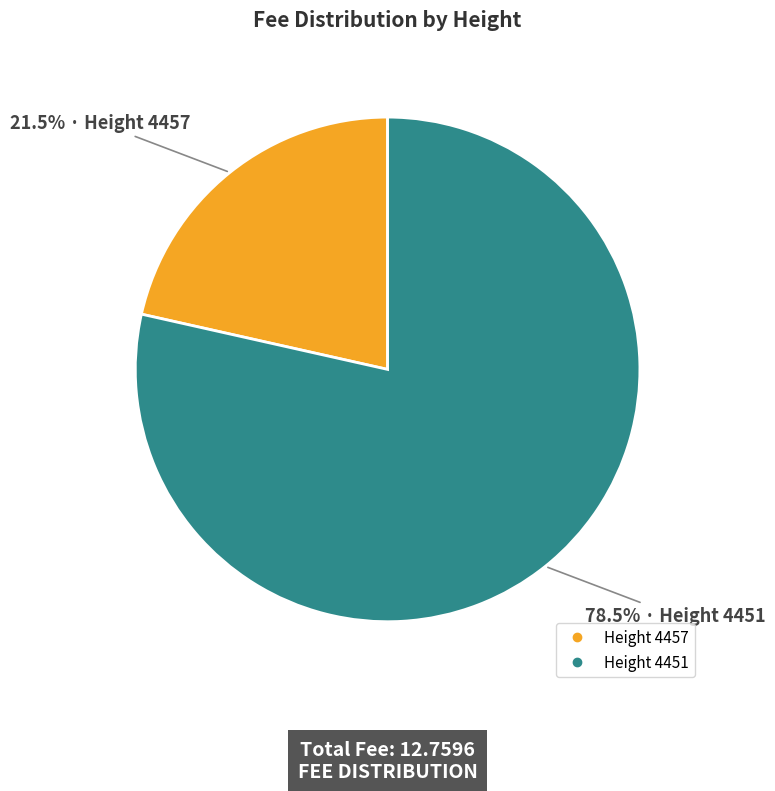

Is there any slice that represents more than half of the pie?

Yes